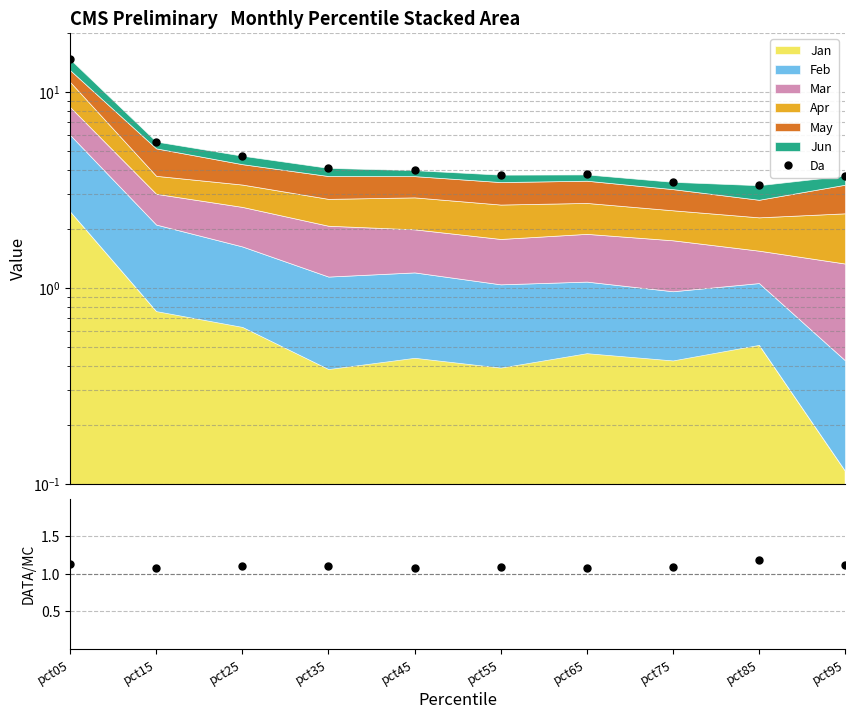

What is the value of the 1st point from the left?

1.1